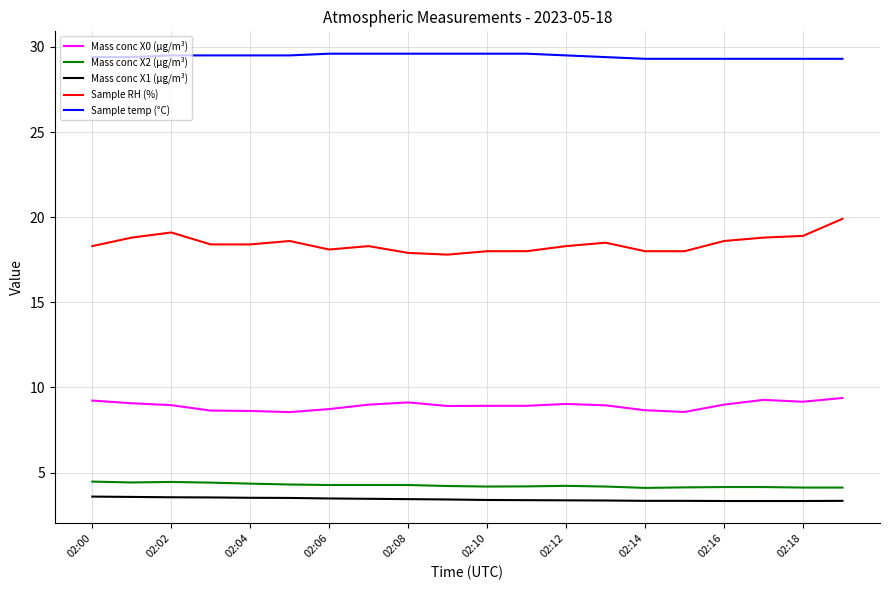

What is the difference between the maximum and minimum values in the Mass conc X2 (μg/m³) series?

0.4